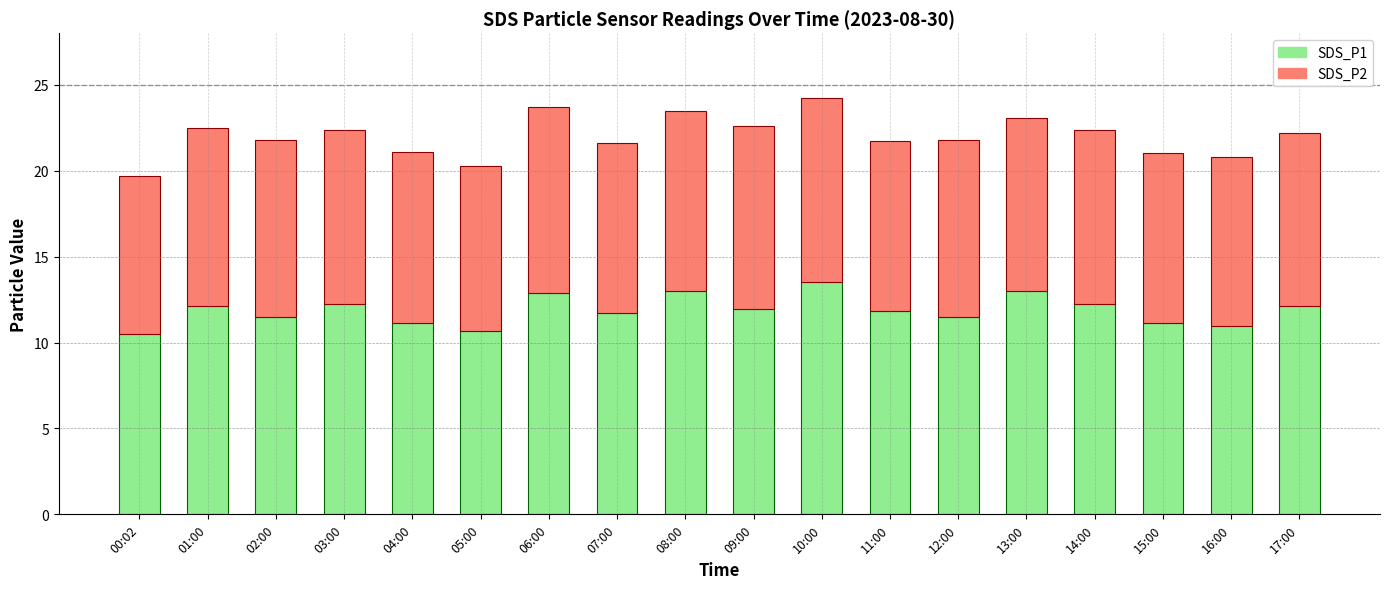

What is the sum of all SDS_P1 values?

214.1